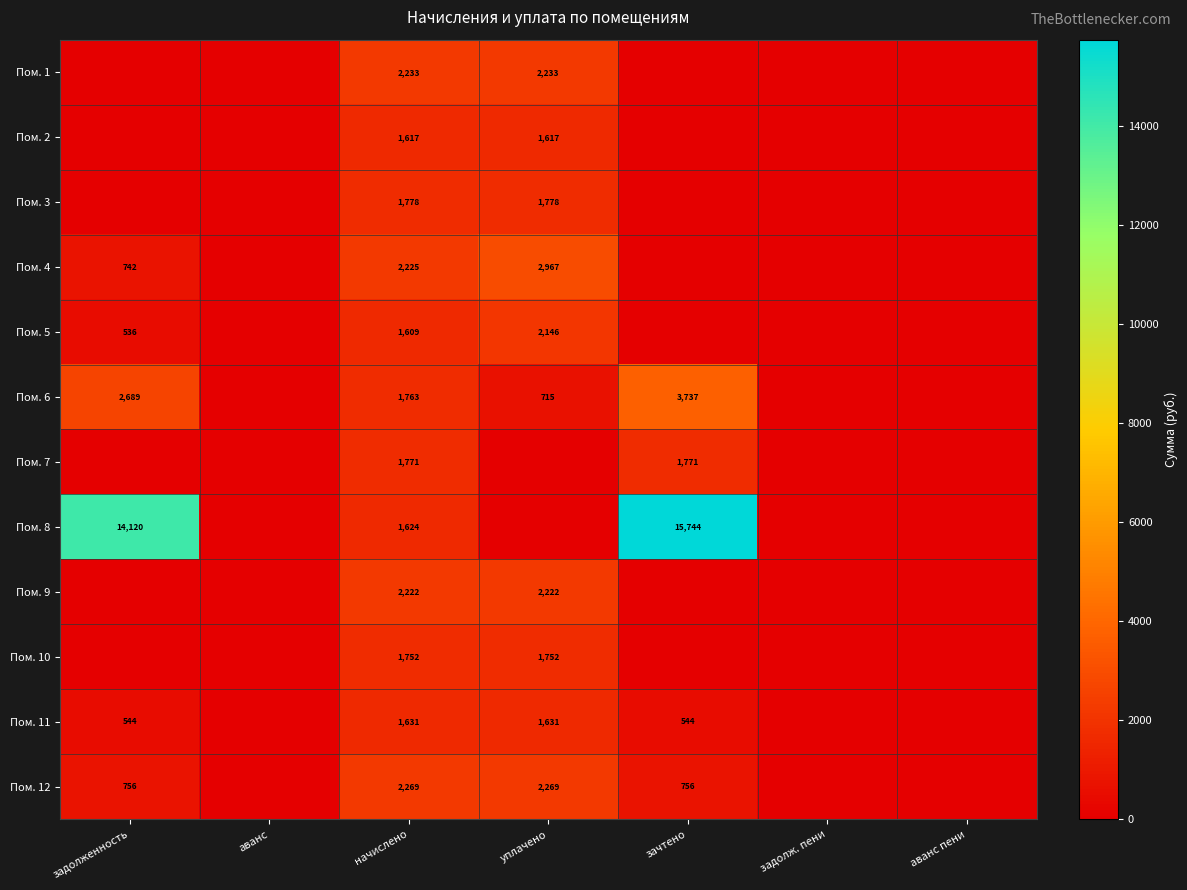

The Пом. 11 series shows 1631 at уплачено. True or false?

True